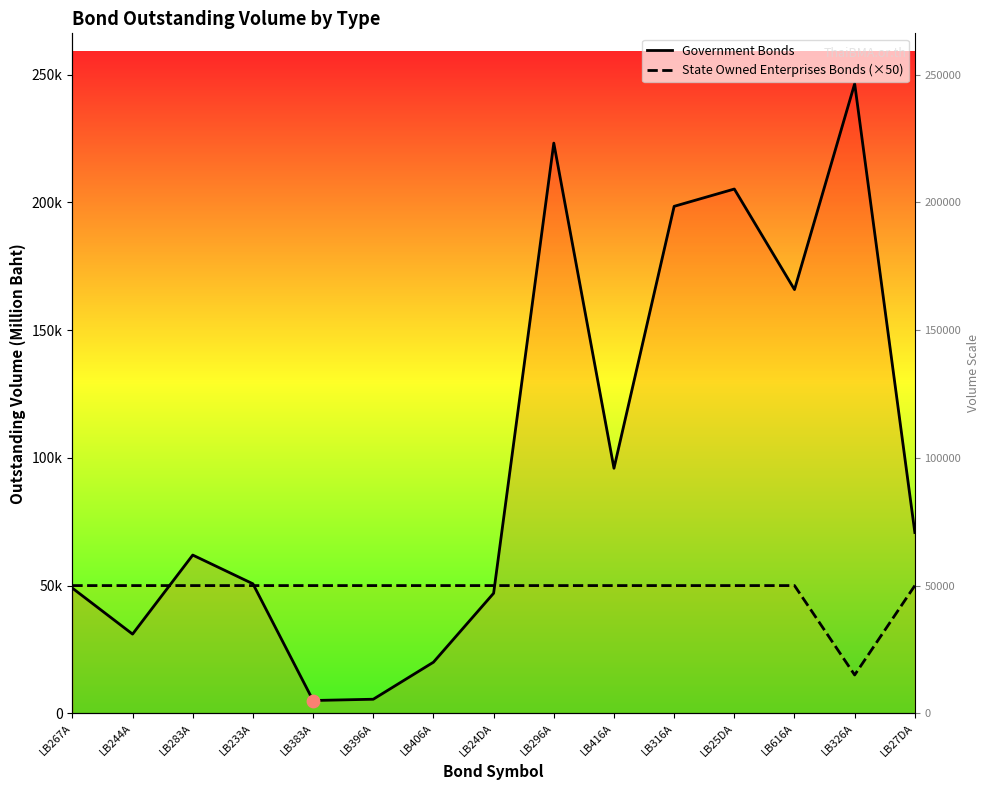

At which category is the sum across all series the highest?

LB296A